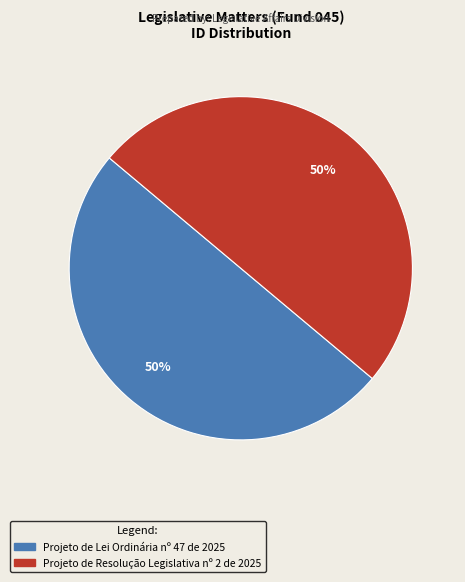

To the nearest percent, what portion does Projeto de Resolução Legislativa nº 2 de 2025 represent?

50%